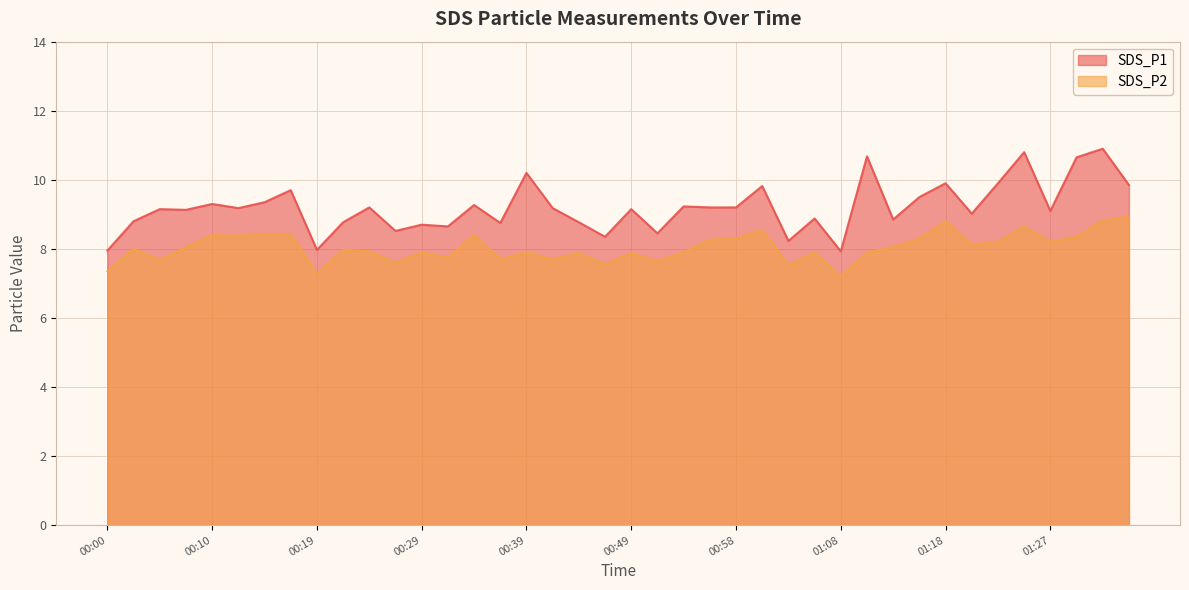

The value of SDS_P1 at 01:27 is 9.1. True or false?

True